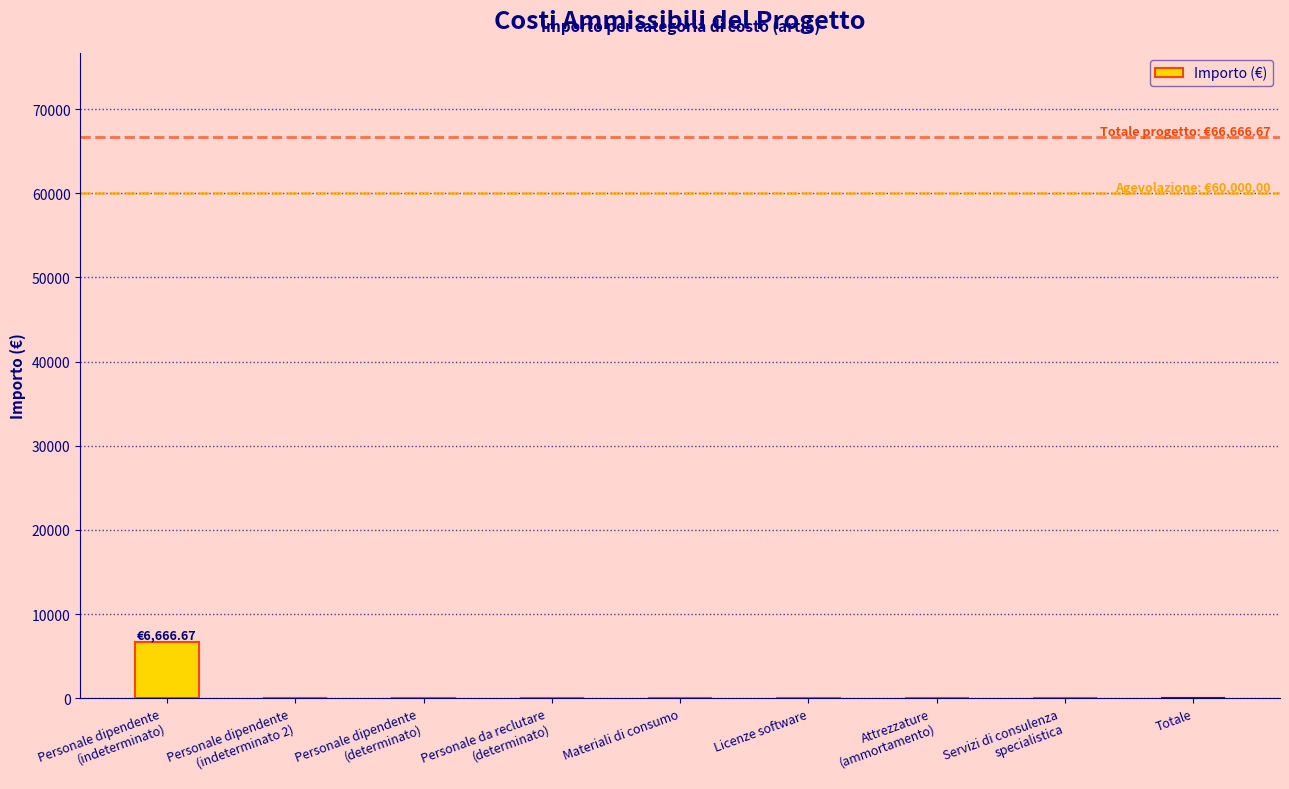

How many categories are shown in the chart?

9